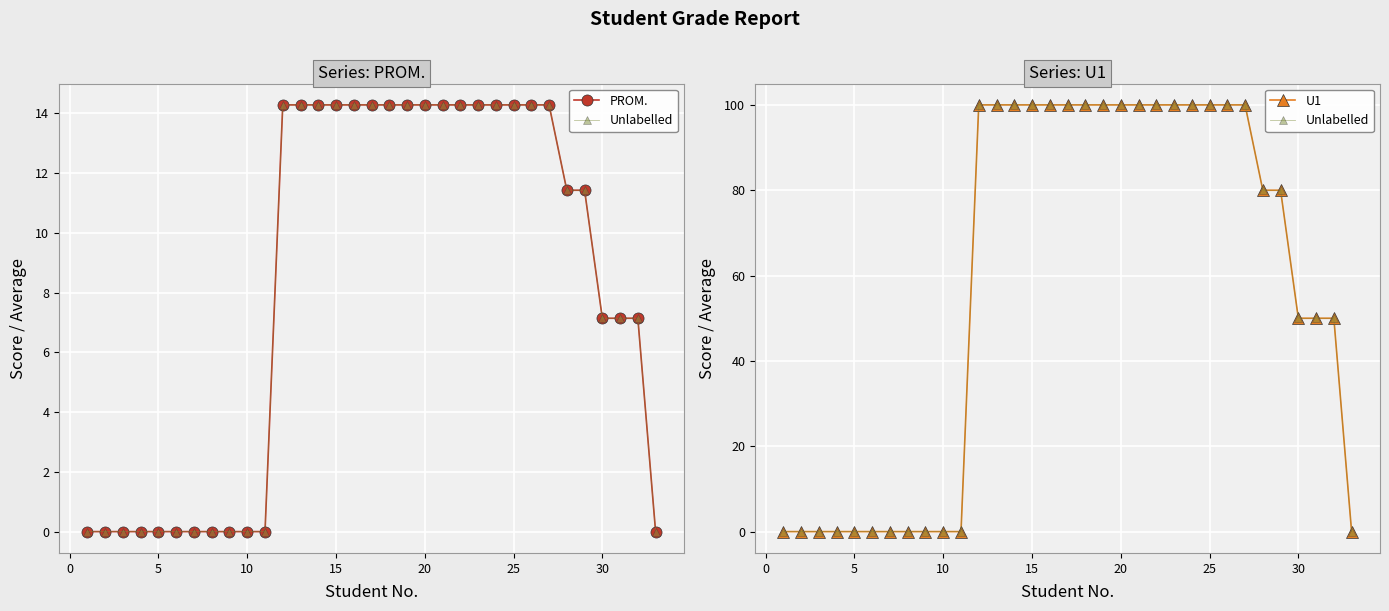

How many positive values does the U1 series have?

21